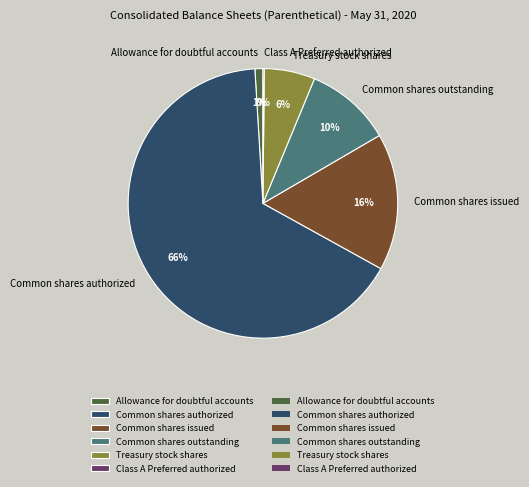

Which category accounts for the majority?

Common shares authorized